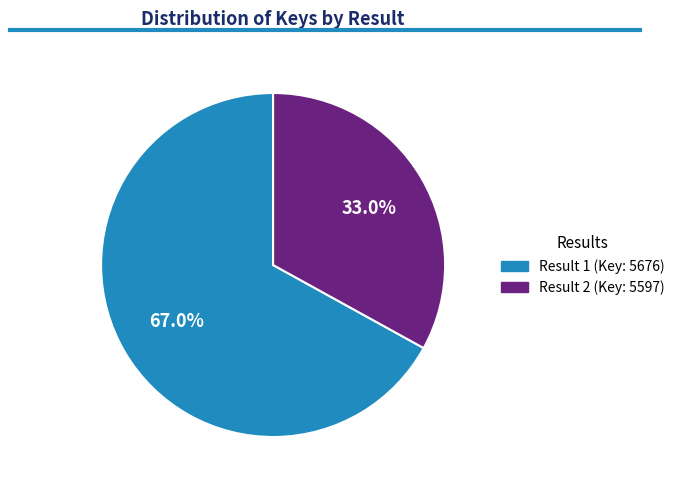

Is there a majority slice in this chart?

Yes